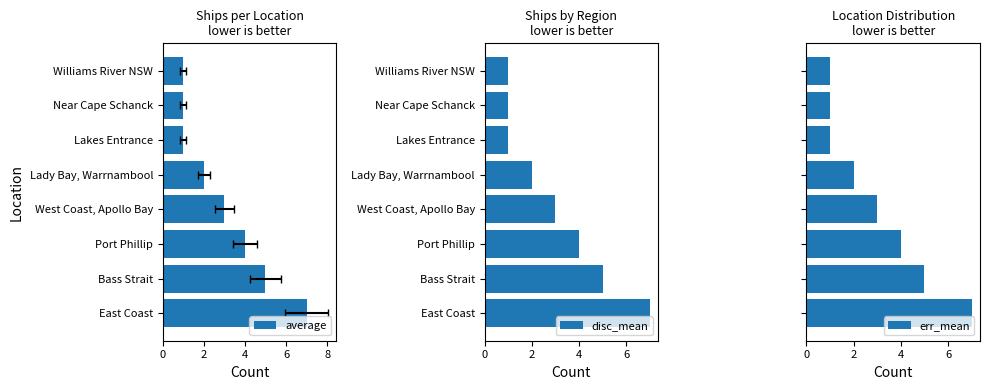

The value of disc_mean at Bass Strait is 8. True or false?

False